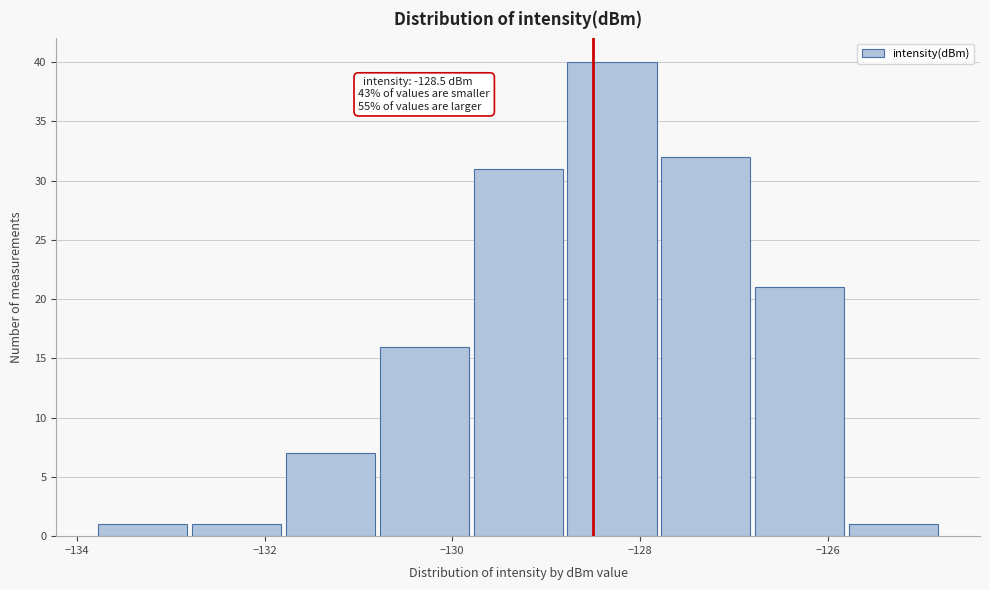

Which range on the x-axis has the tallest bar?

-128.8 to -127.8